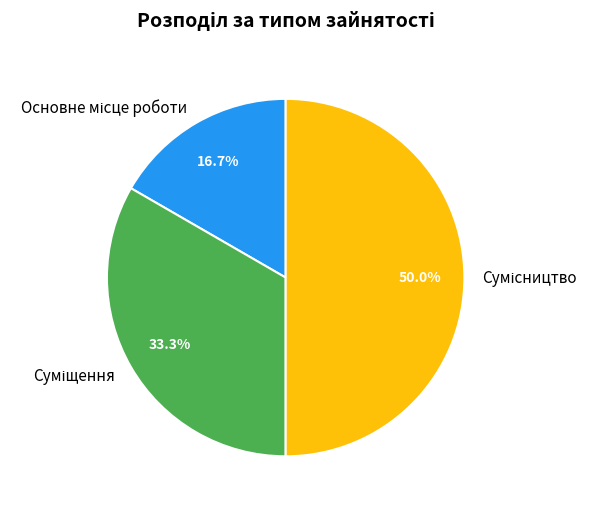

What is the change in value from Суміщення to Сумісництво?

+1